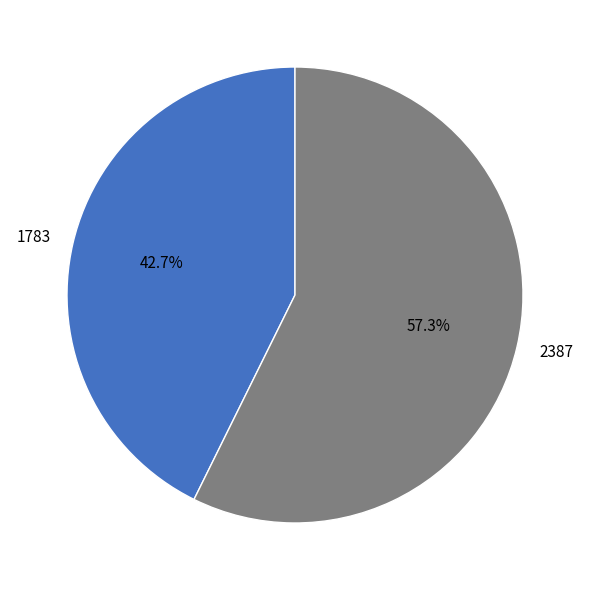

To the nearest percent, what is the difference between the 1783 and 2387 slice percentages?

15%